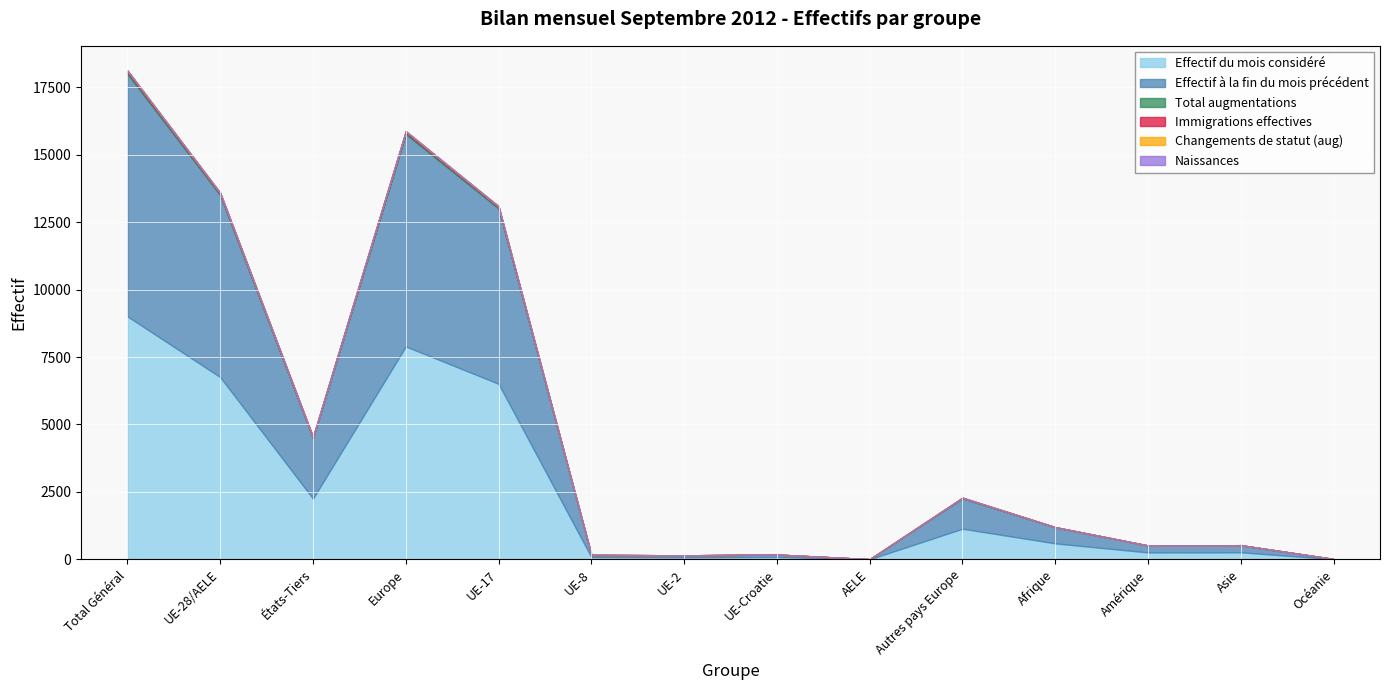

True or false: Immigrations effectives and Naissances intersect in this chart.

False